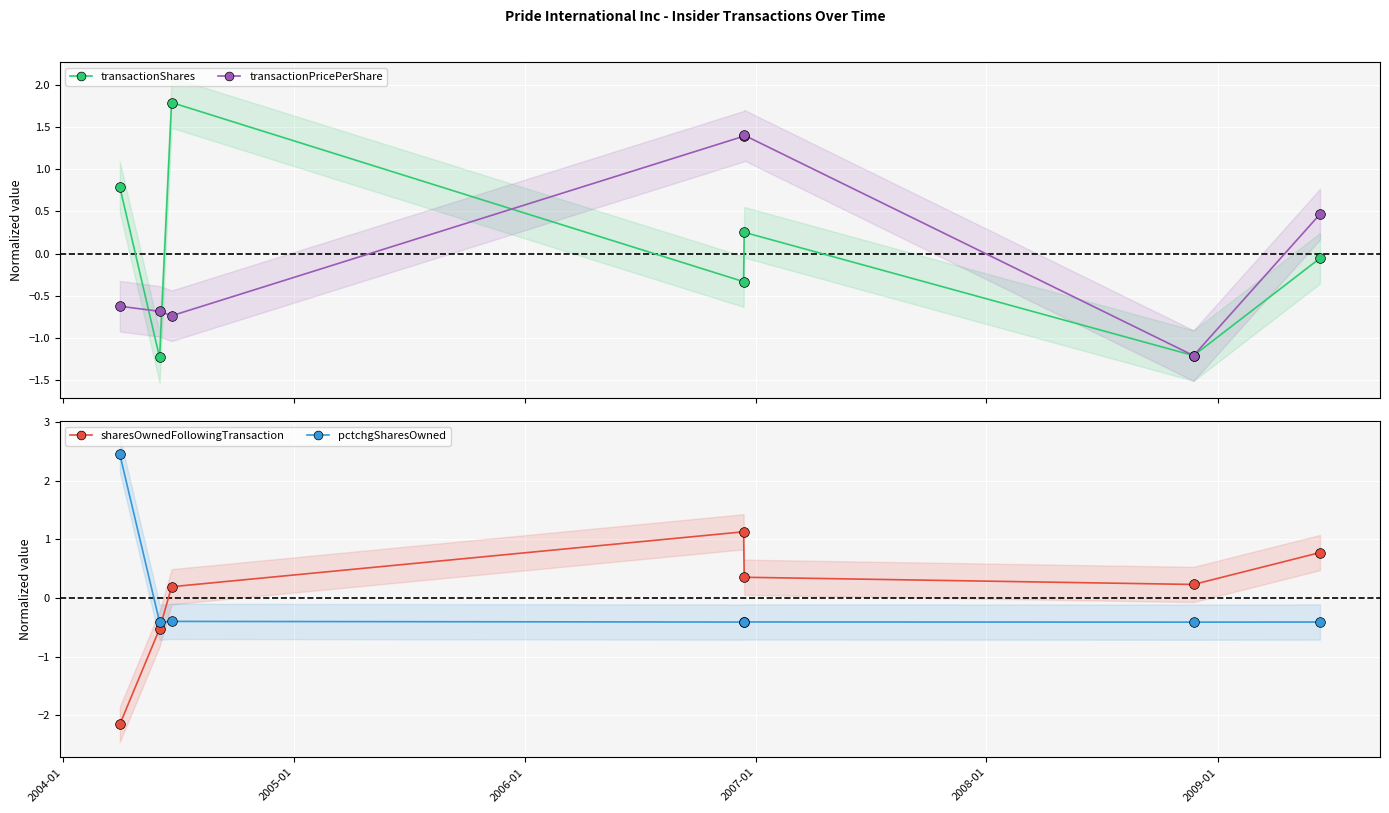

True or false: transactionPricePerShare has more than 2 points higher than both neighbors.

False